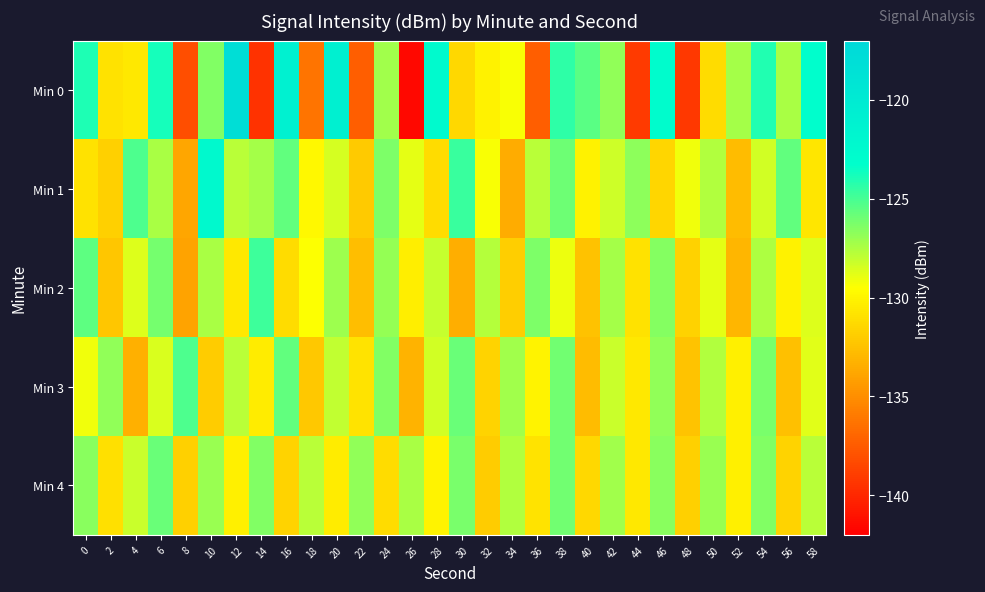

What is the spread (max minus min) of values at 12?

12.7